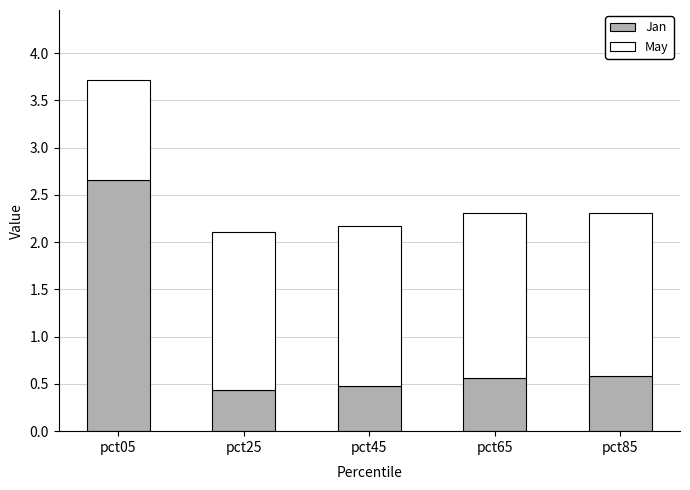

Reading right to left, what are the values for Jan?

pct85=0.6	pct65=0.6	pct45=0.5	pct25=0.4	pct05=2.7